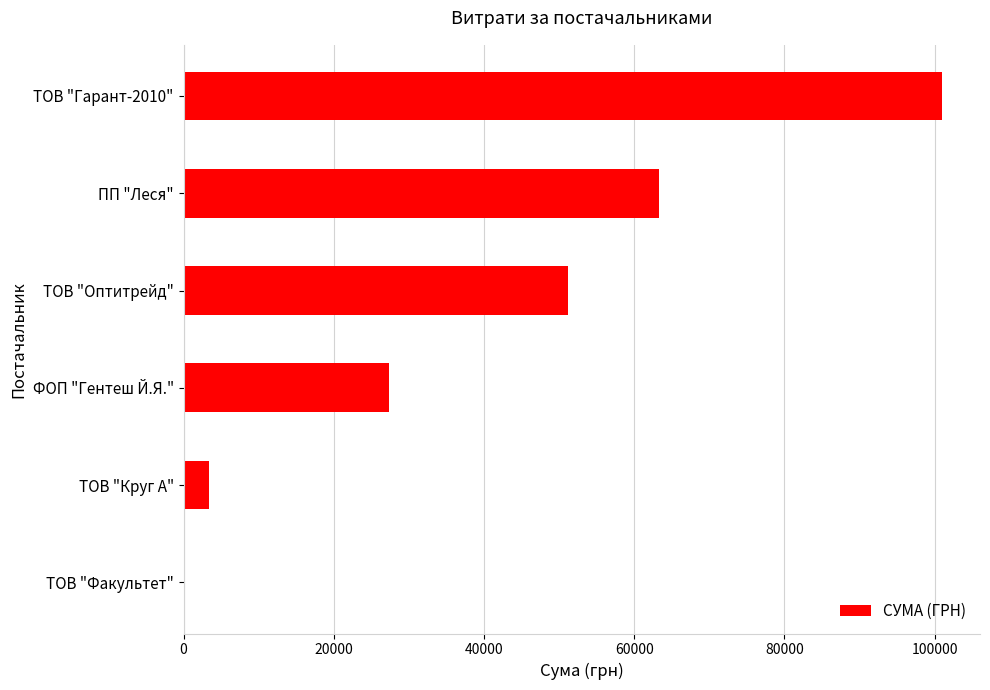

What is the maximum value shown in the chart?

101001.7